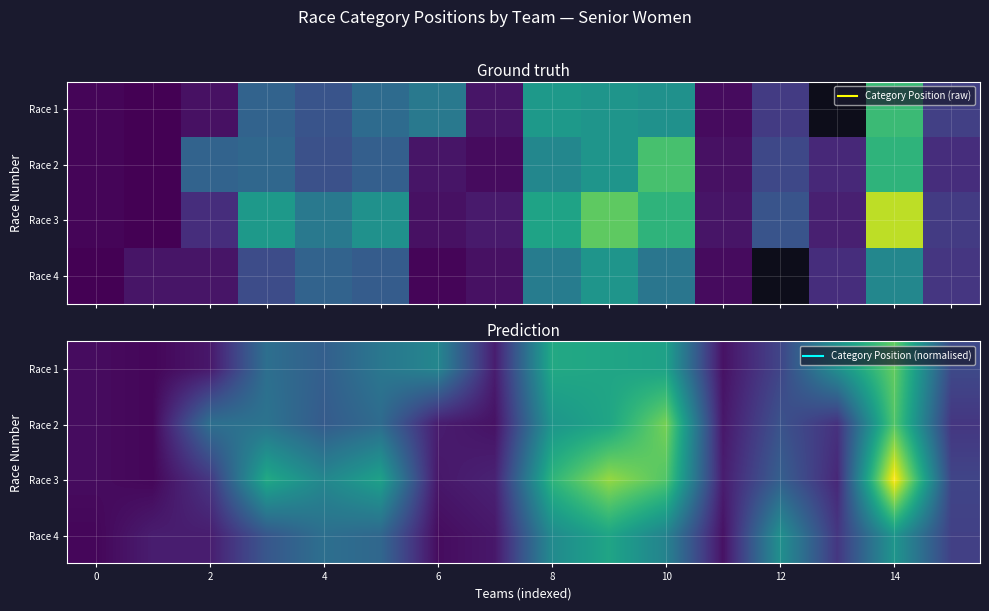

Which series has the largest total across all categories?

Race 3